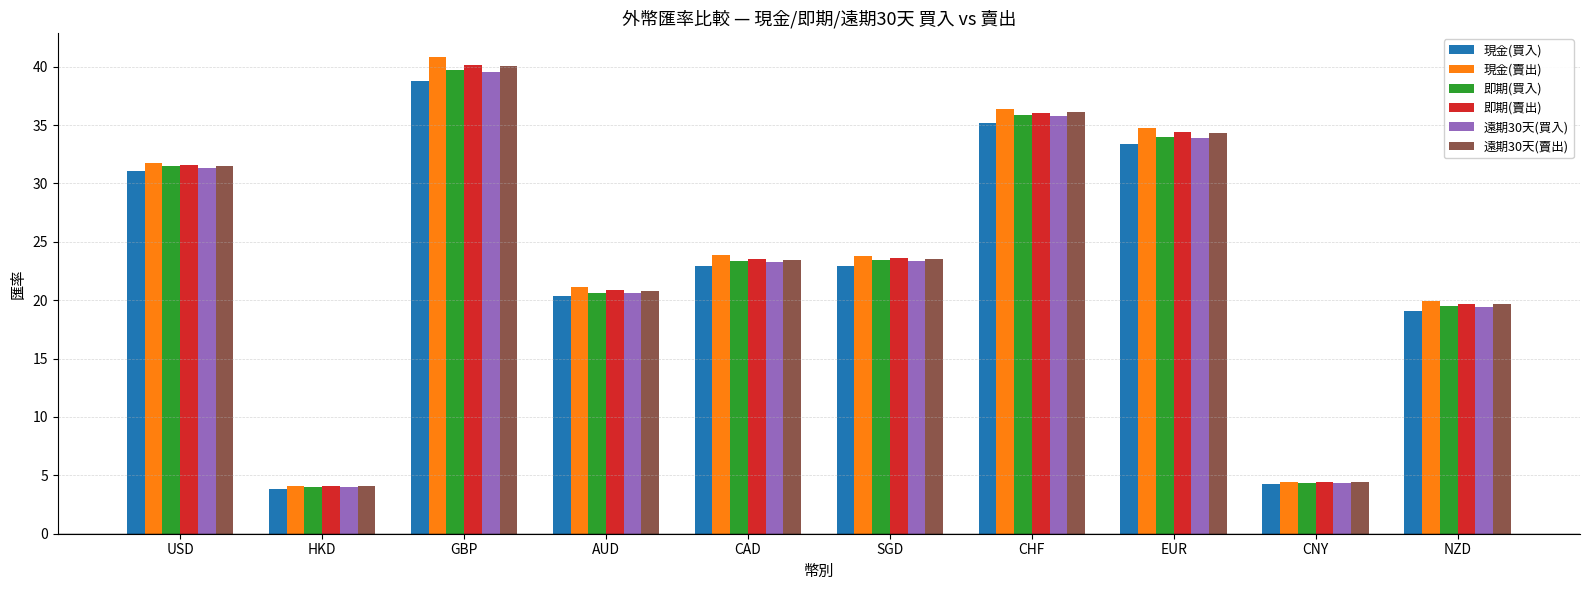

Where does the 現金(買入) series first go above 22?

USD